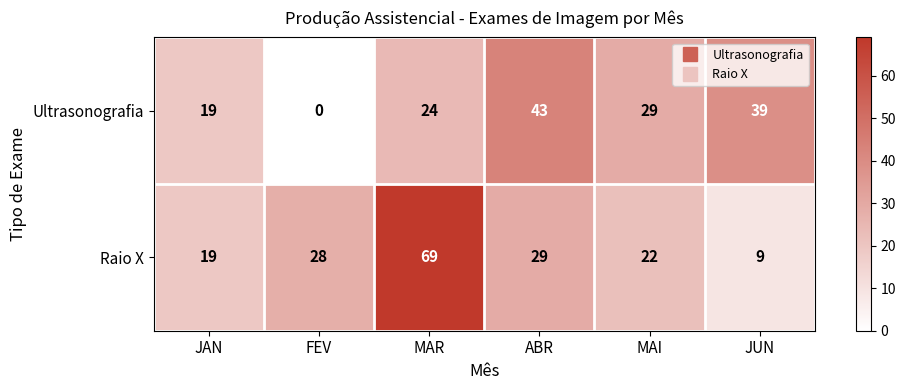

At which label does Ultrasonografia reach its peak?

ABR